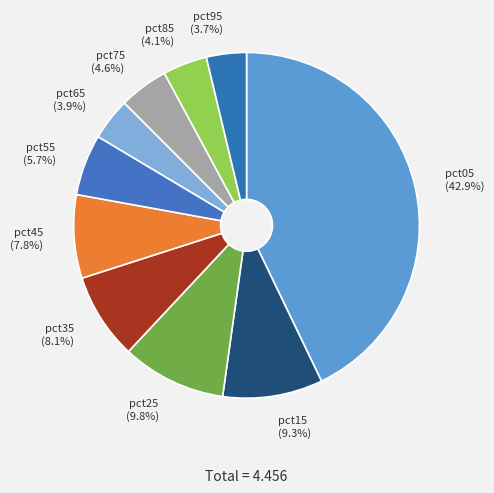

To the nearest percent, what percentage of the pie is pct85?

4%